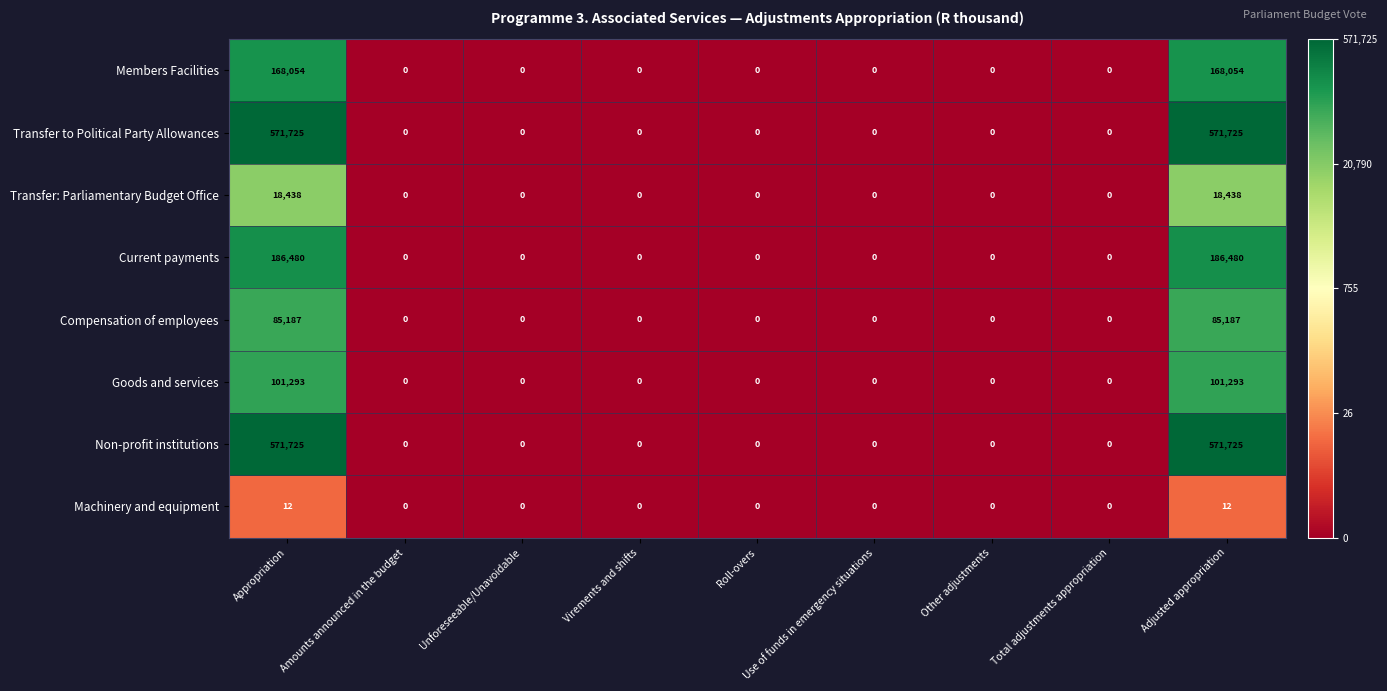

Is the value of Transfer: Parliamentary Budget Office at Appropriation greater than the value of Machinery and equipment at Amounts announced in the budget?

Yes